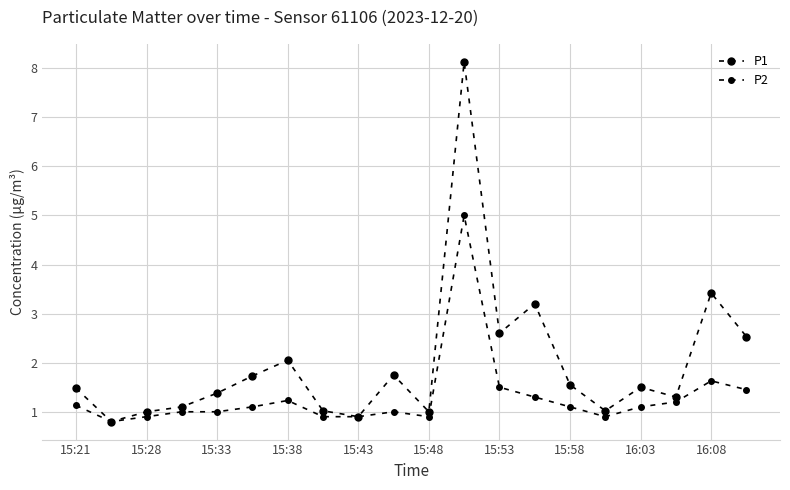

Count the number of categories in the chart.

20